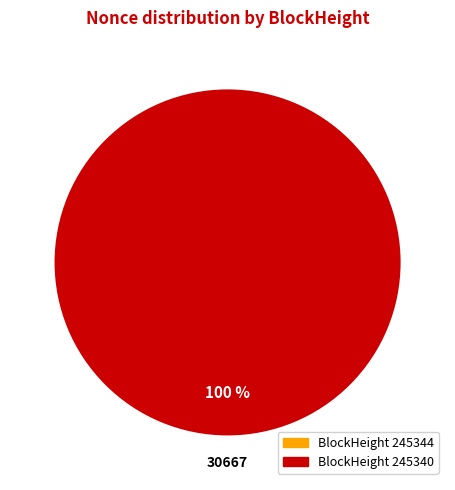

Which has a higher value, 245340 or 245344?

245340